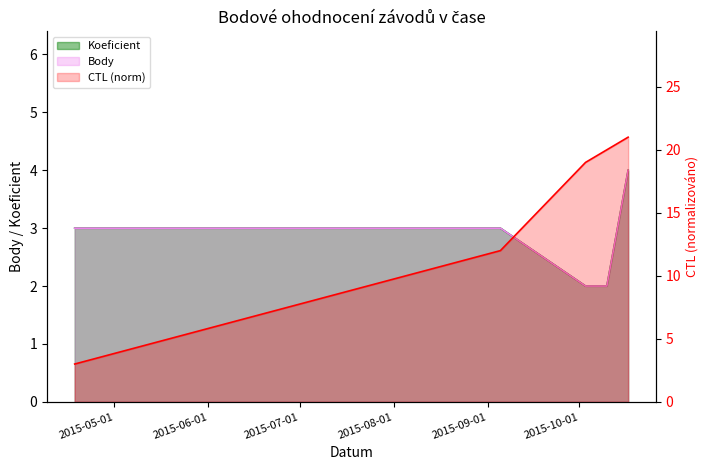

Read the Koeficient value at 2015-10-03.

2